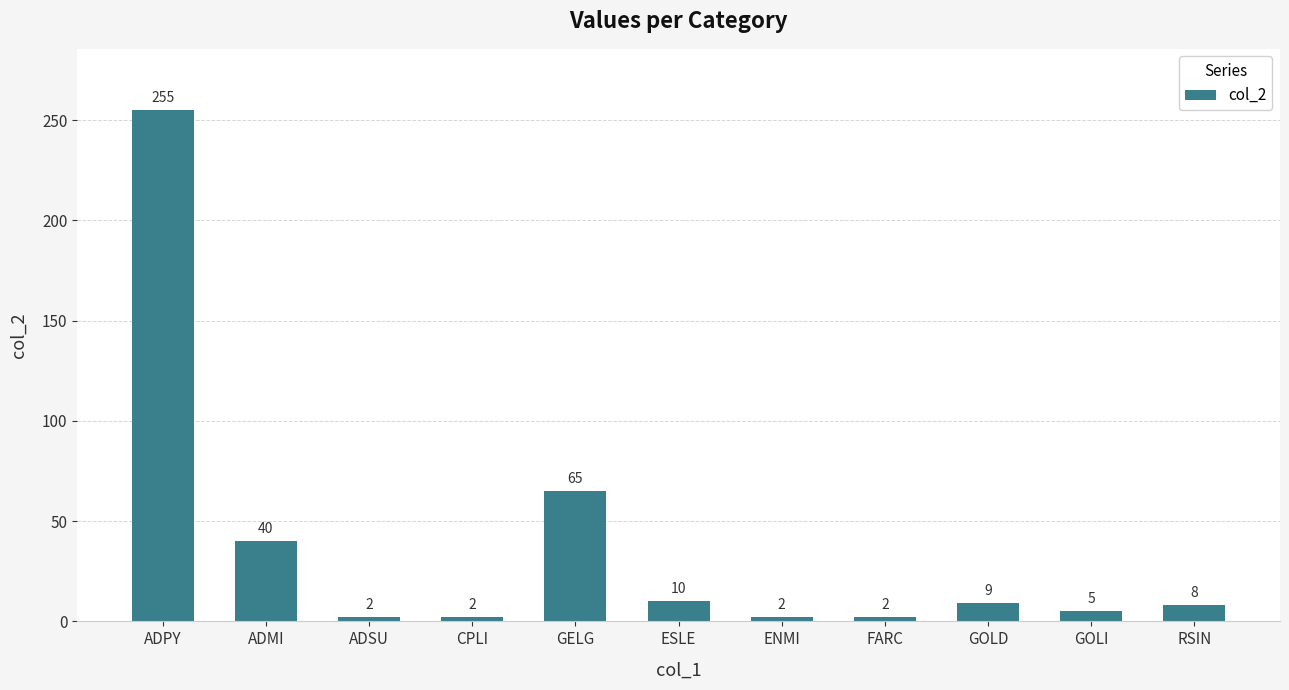

Which label corresponds to the largest value in the chart?

ADPY